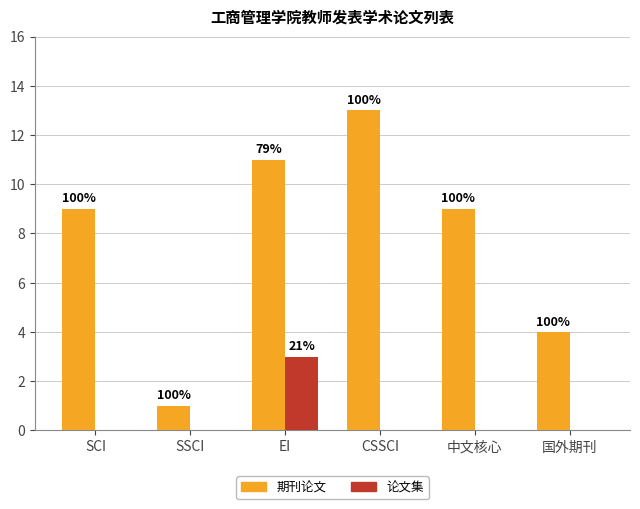

What are all the series names shown in the legend?

期刊论文, 论文集